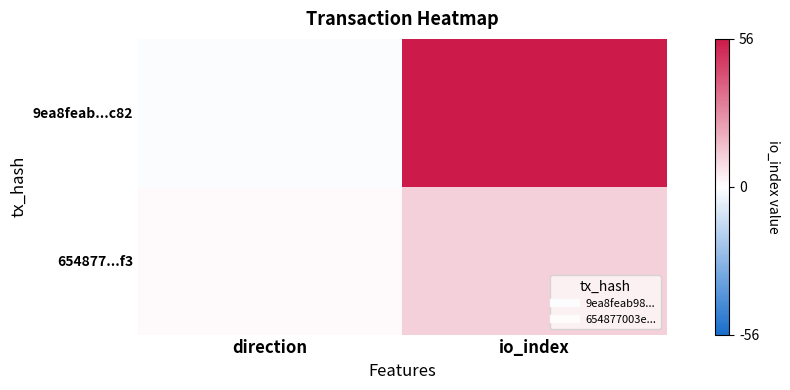

Reading right to left, what are all the values shown in this chart?

9ea8feab...c82: io_index=56	direction=-1
654877...f3: io_index=11	direction=1